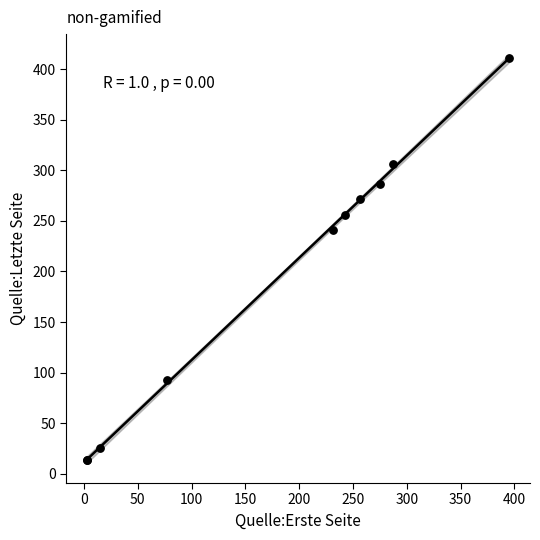

What Y value in the scatter plot is closest to 212?

241